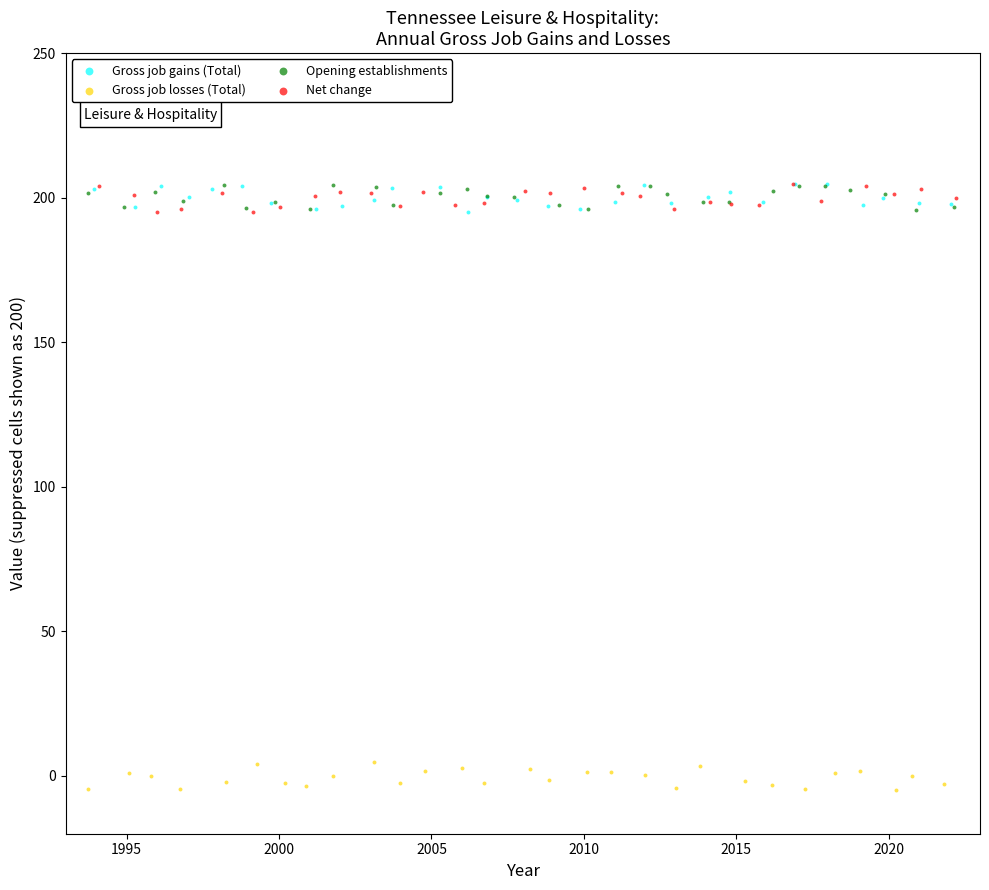

Which series contains the lowest Y value?

Gross job losses (Total)